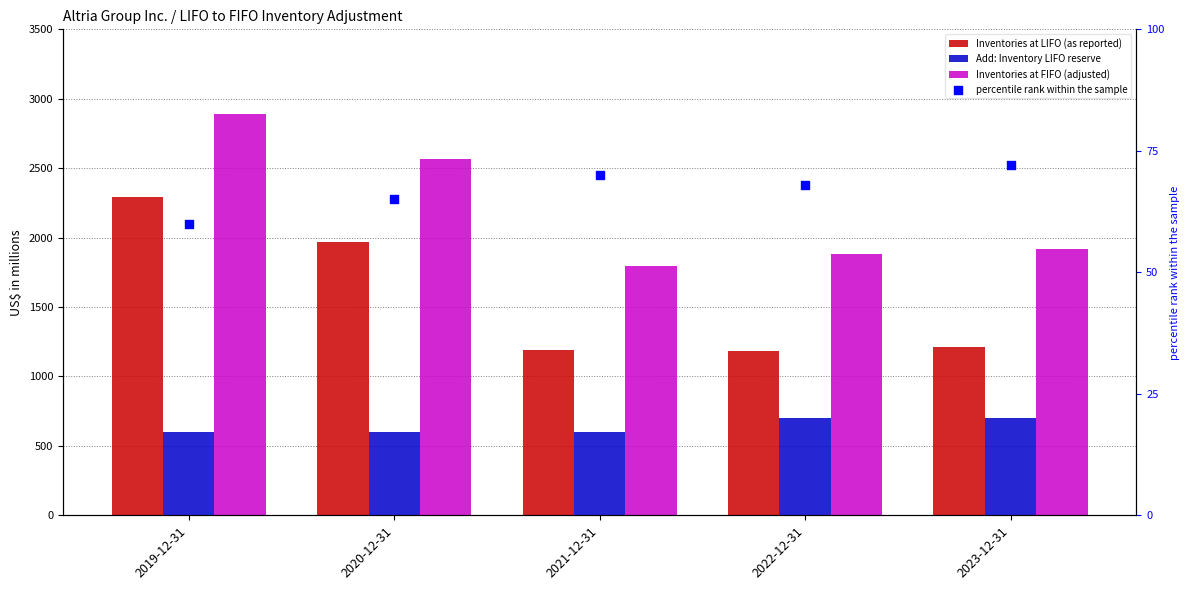

What is the total value across all series at 2019-12-31?

5846